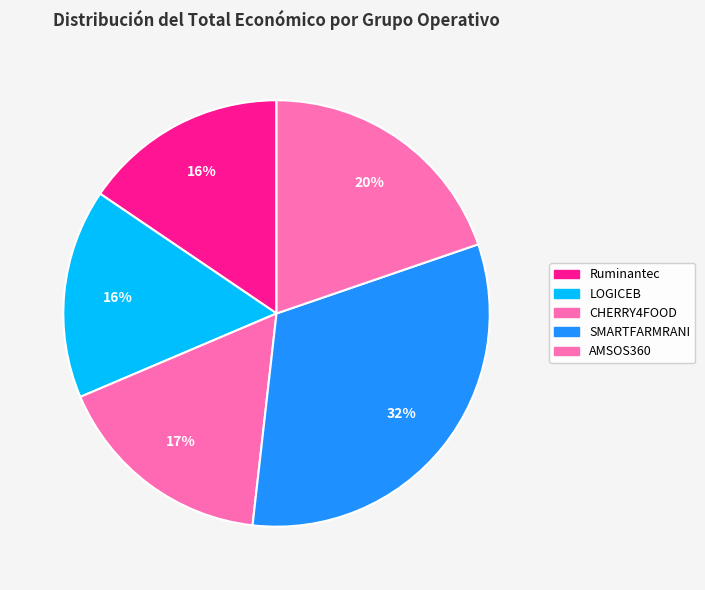

Is it true that SMARTFARMRANI is 32% of the pie?

True